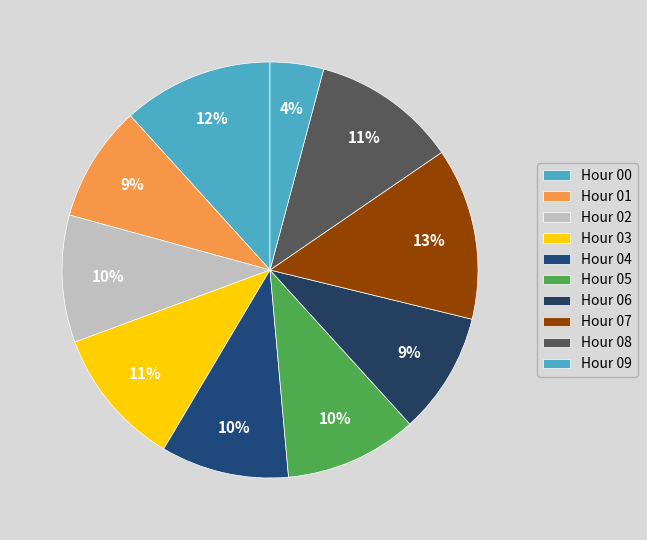

Count the number of slices in the pie.

10